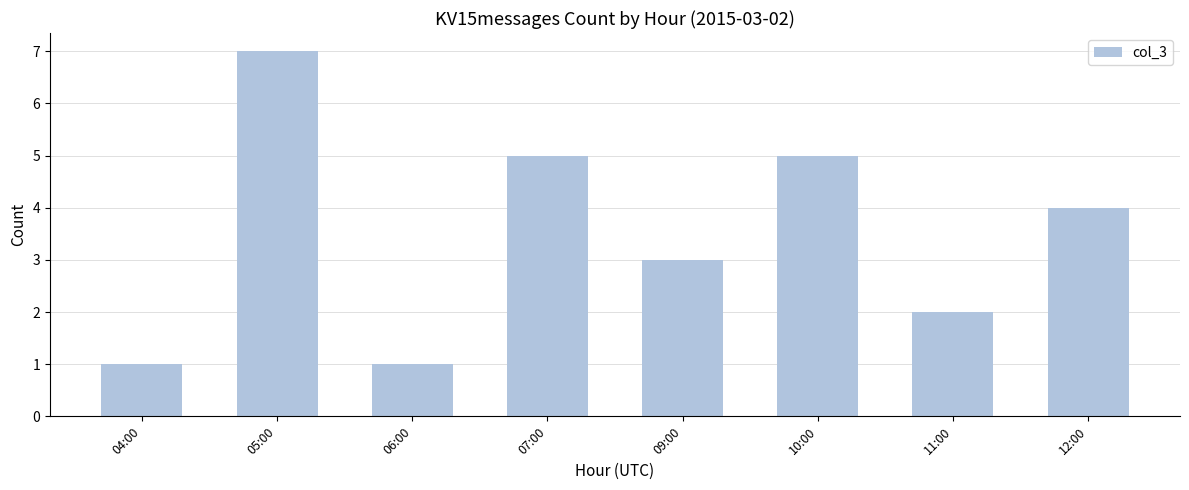

What is the ratio of the value at 07:00 to the value at 05:00?

0.7